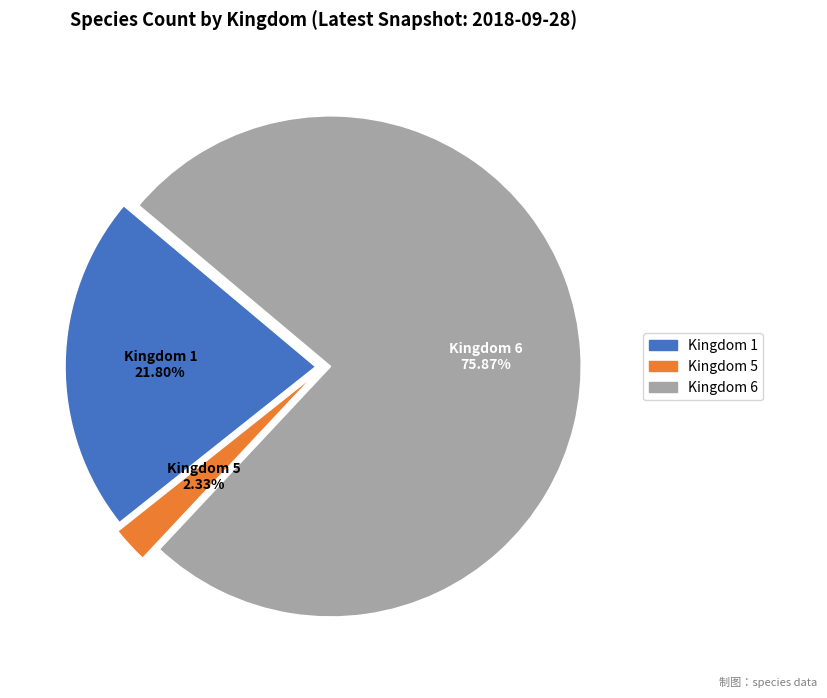

Does any single category account for the majority?

Yes